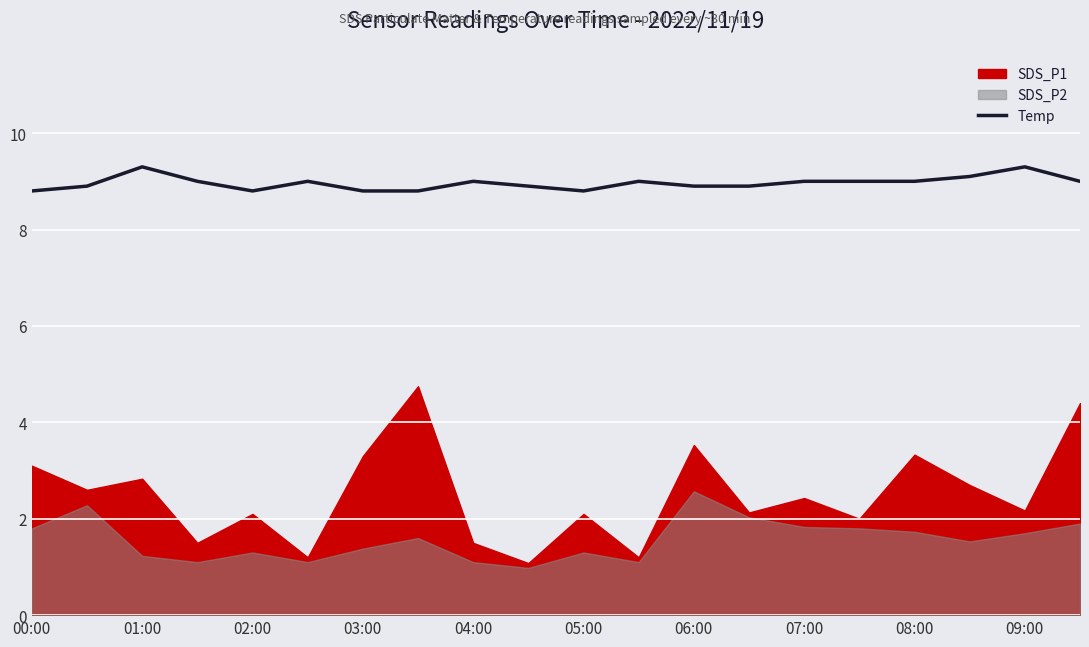

What is the highest value of the Temp series?

9.3